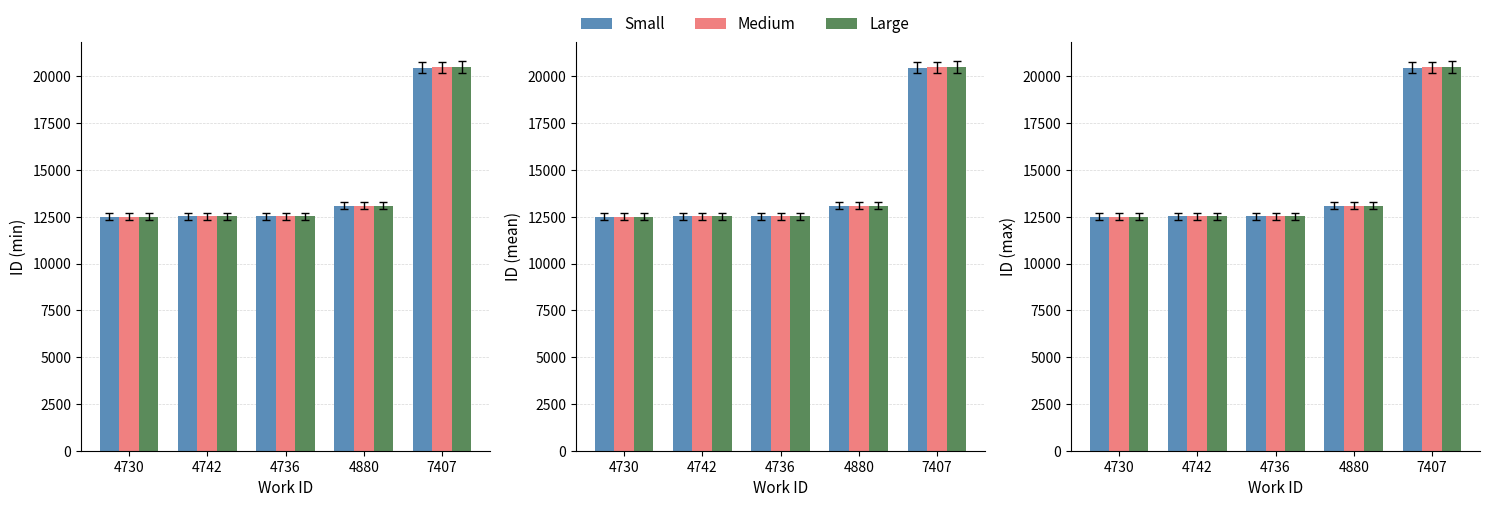

List the labels in order of Medium value, largest first.

7407, 4880, 4736, 4742, 4730